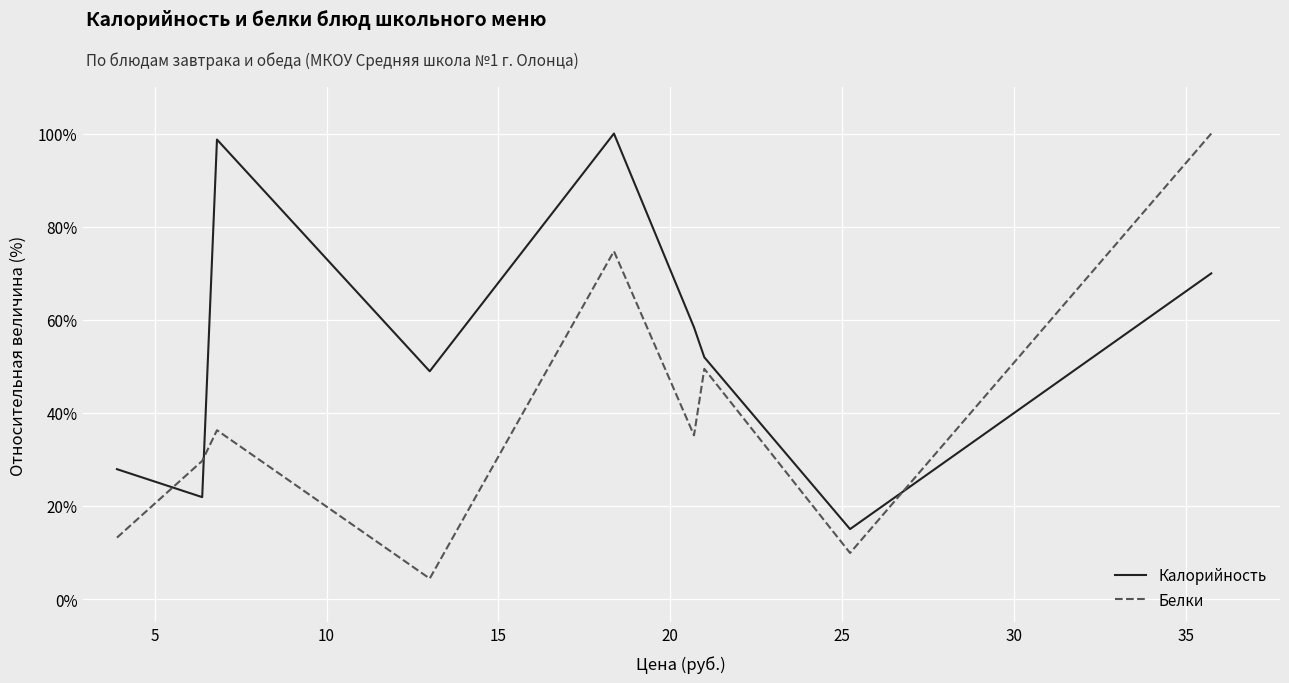

What is the maximum value for Белки?

100.0